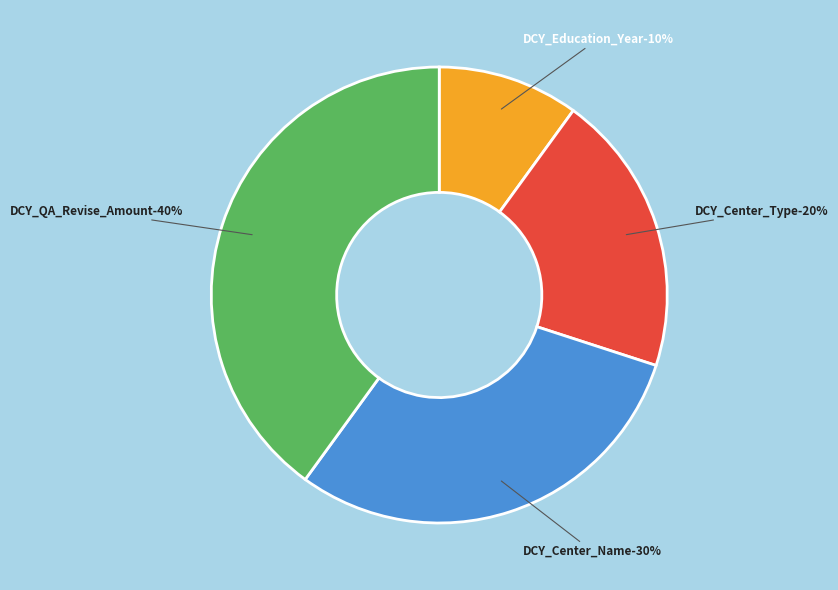

Is it true that DCY_Center_Type is 33% of the pie?

False